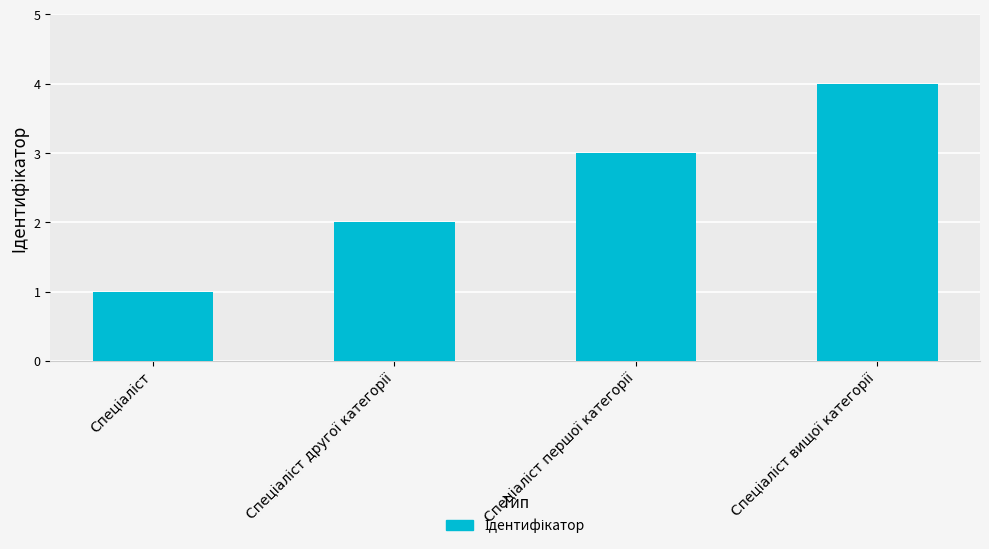

What is the sum of all values?

10